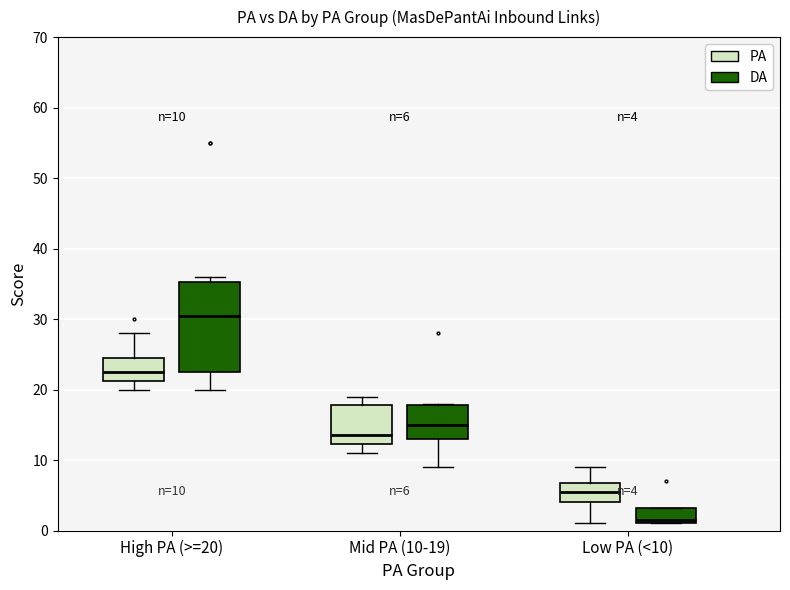

Comparing the boxes themselves (not the whiskers), which one is the tallest?

High PA (>=20) (DA)